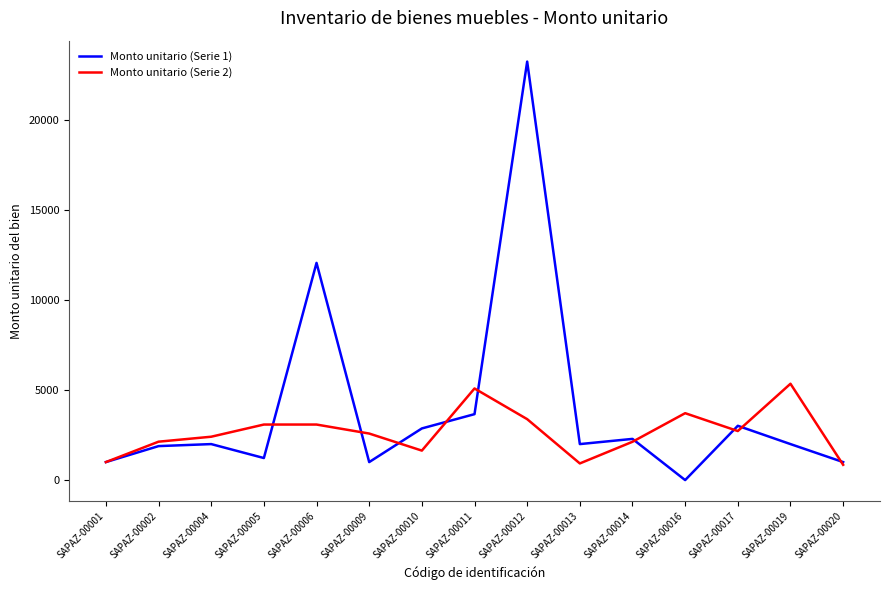

List the series in order of their peak value, lowest first.

Monto unitario (Serie 2), Monto unitario (Serie 1)